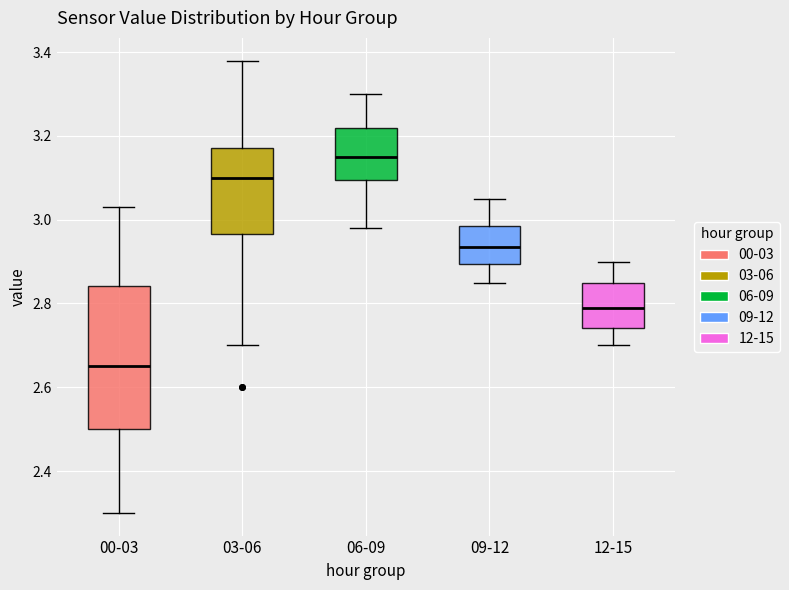

Which box is the tallest, from its lower edge to its upper edge?

00-03